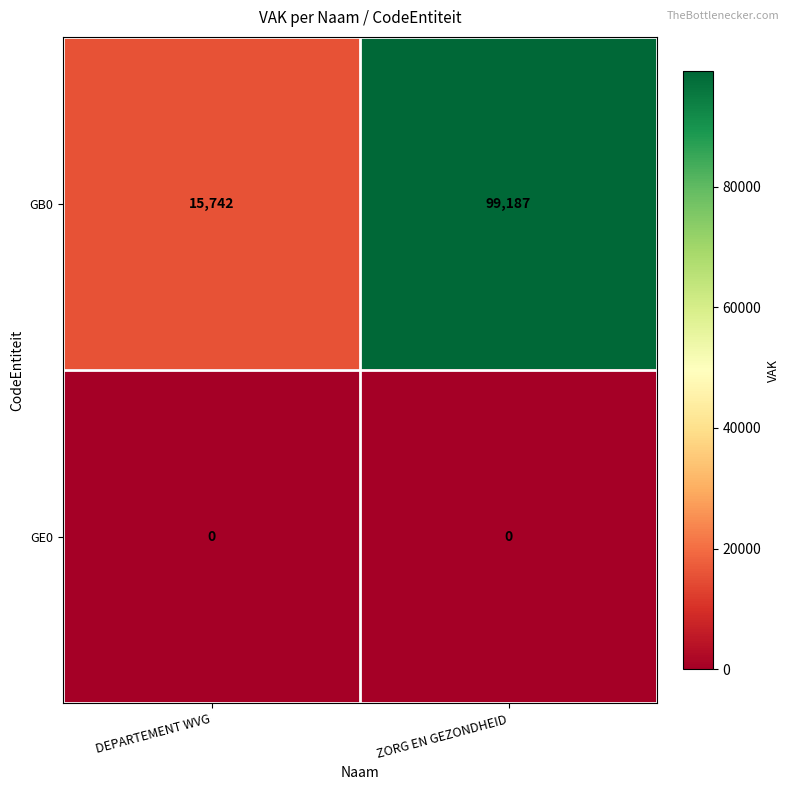

What is the greatest value displayed?

99187